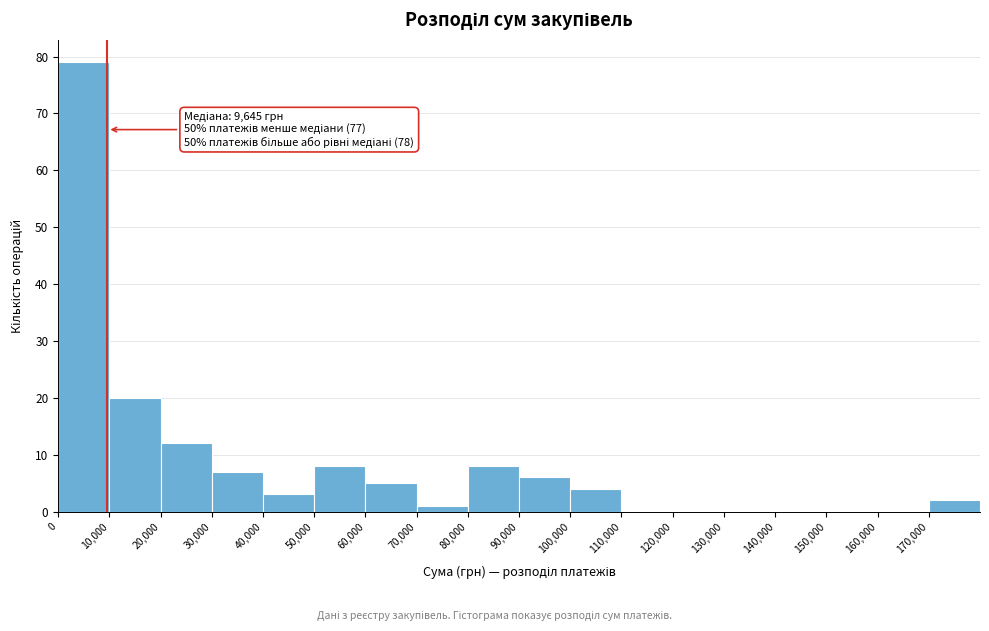

Which range on the x-axis has the tallest bar?

0 to 10000